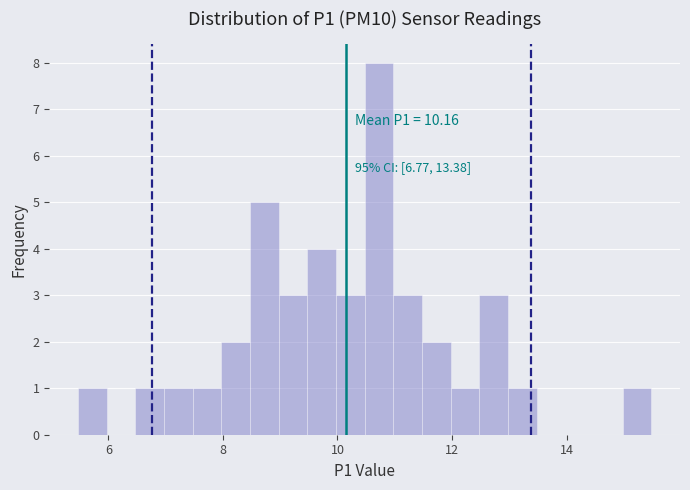

Read against the x-axis, roughly where is the centre of the tallest bar?

10.8